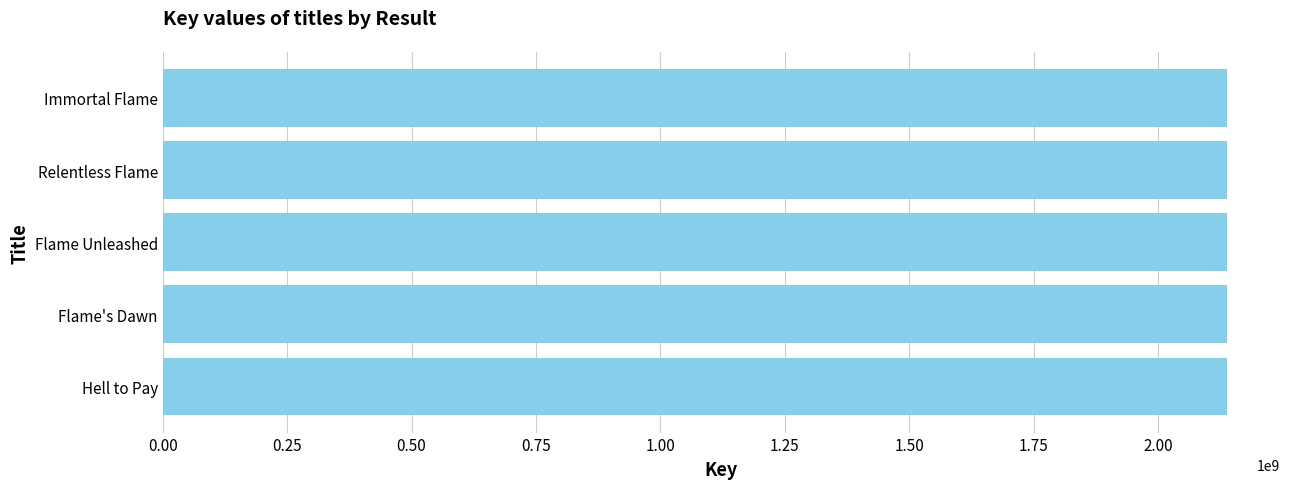

How many categories are shown in the chart?

5